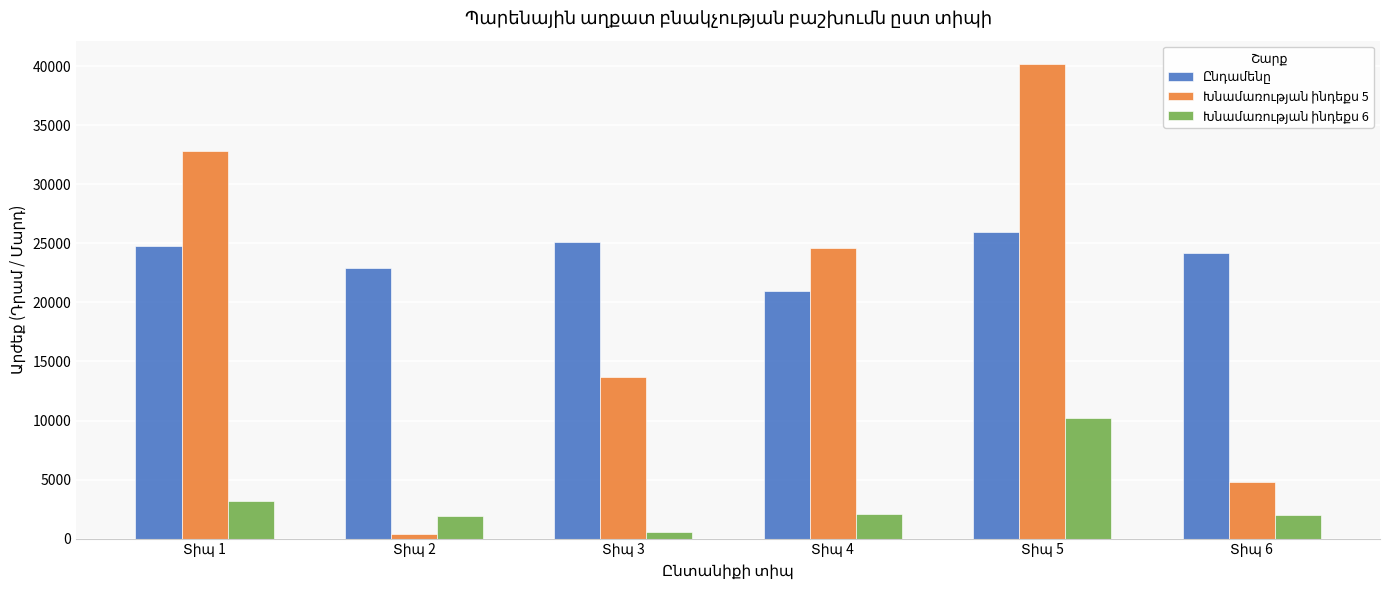

How many categories are shown in the chart?

6